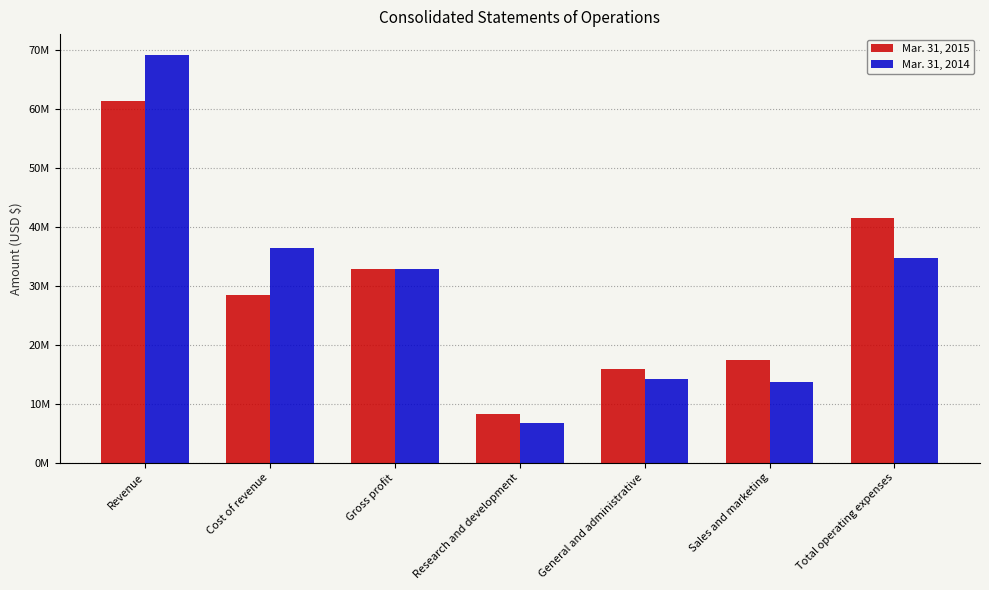

What is the spread (max minus min) of values at Research and development?

1428000